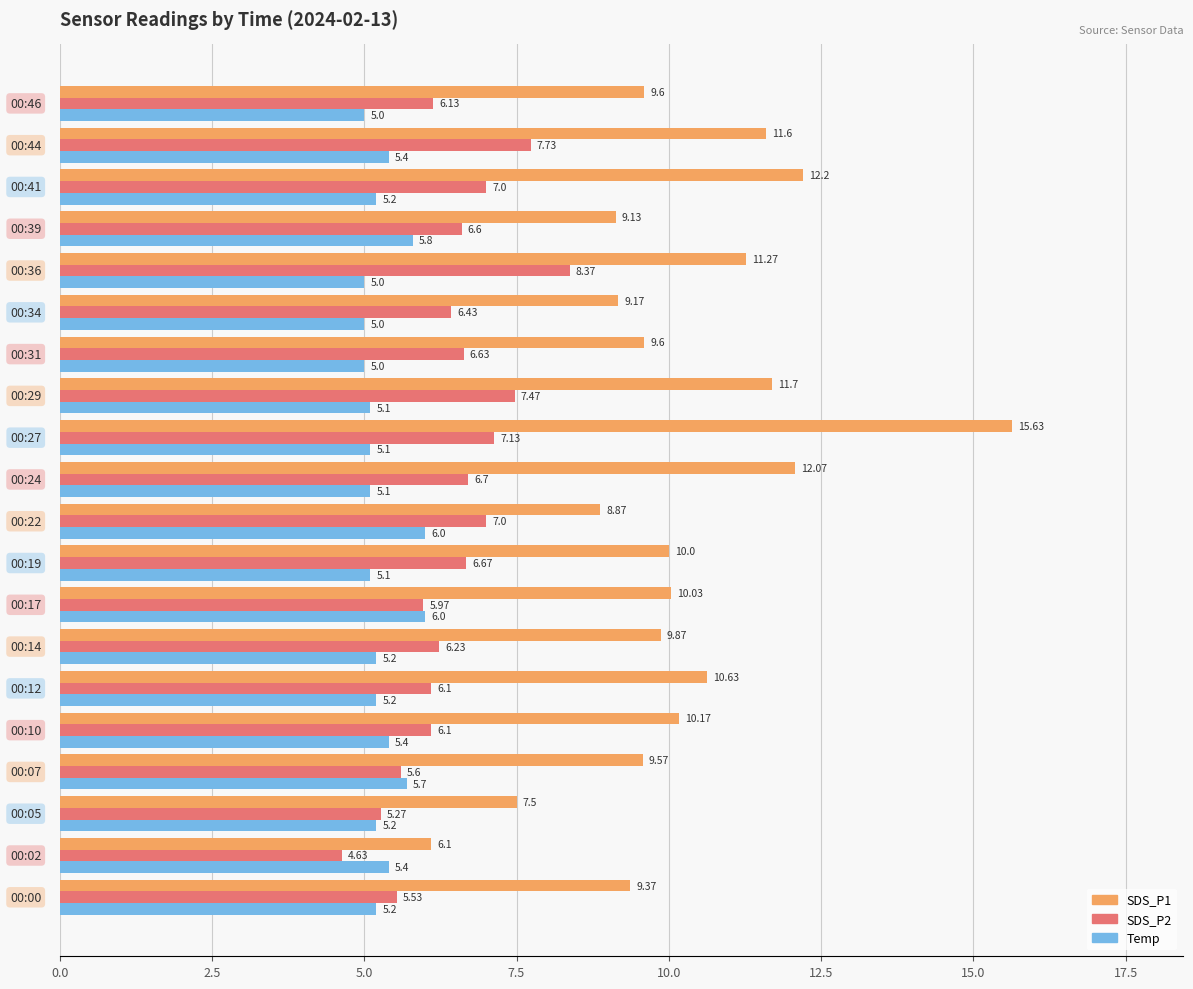

What is the difference between the maximum and minimum values in the Temp series?

1.0